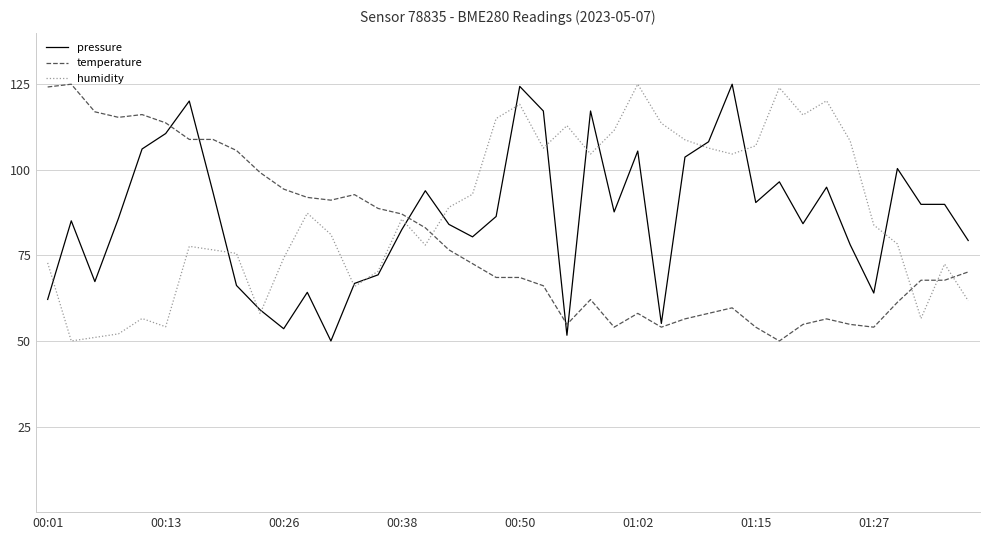

True or false: humidity and temperature cross at least once.

True